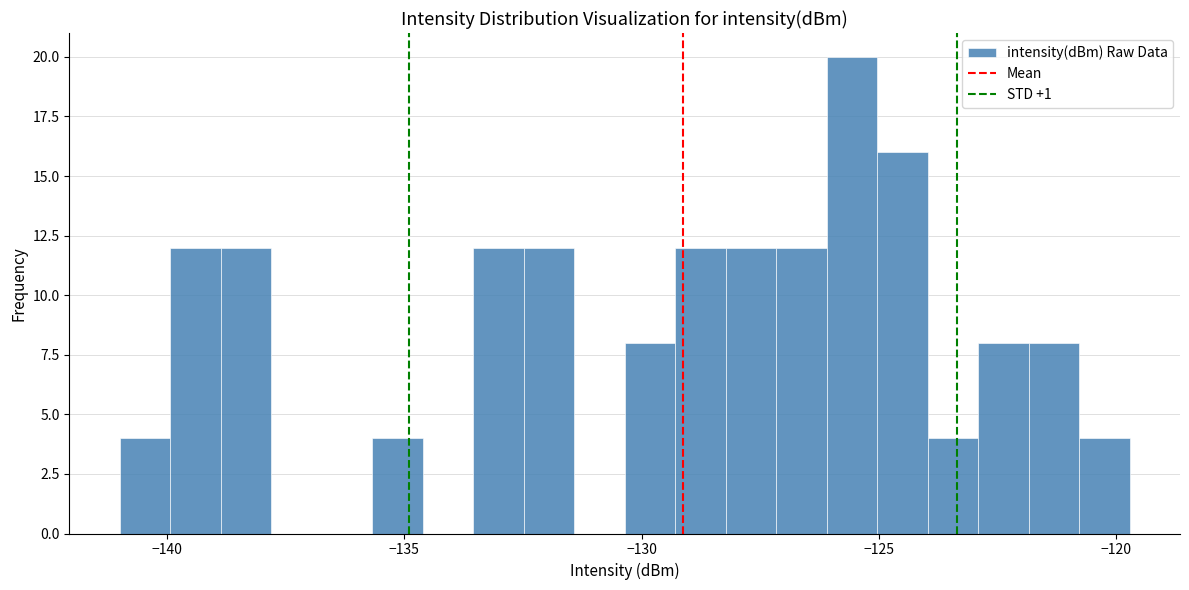

Read against the x-axis, roughly where is the centre of the tallest bar?

-125.5